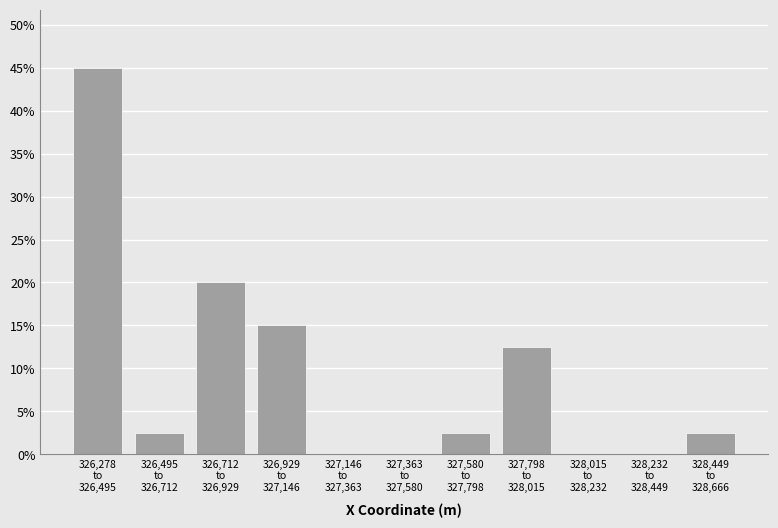

What is the sum of all values?

100.0